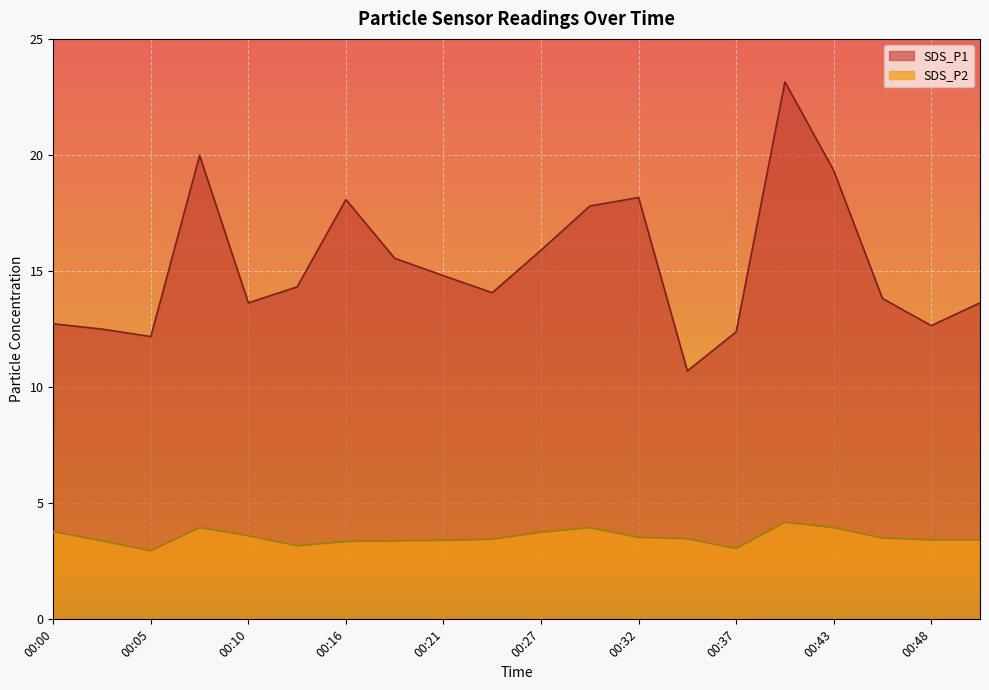

True or false: SDS_P2 and SDS_P1 intersect in this chart.

False